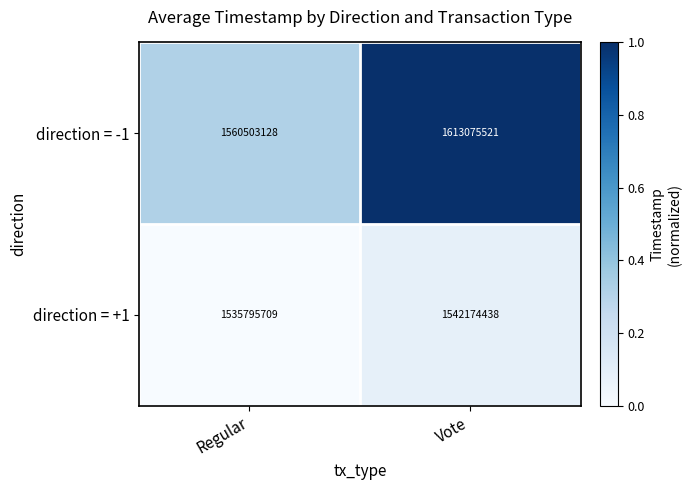

Which series has the largest range (max minus min)?

direction = -1